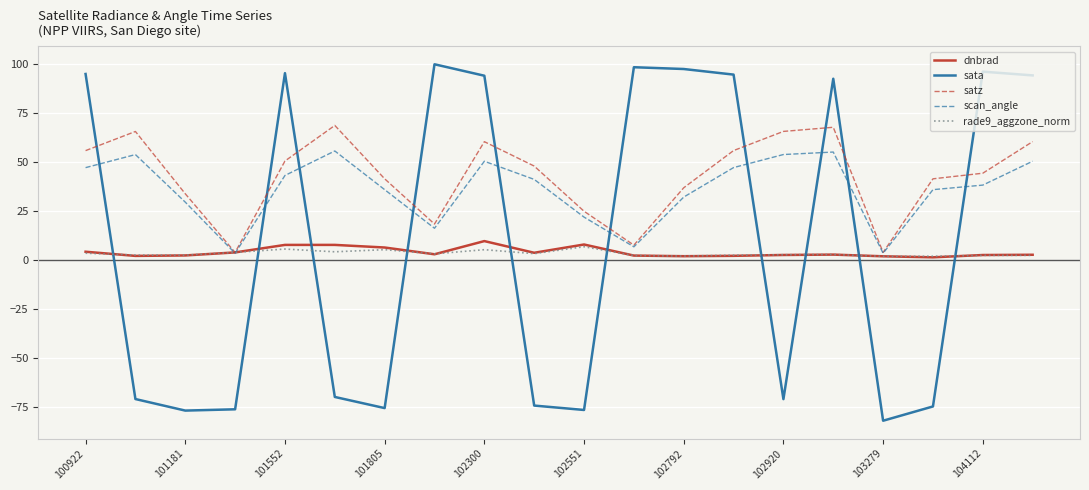

Which series has the widest spread of values?

sata